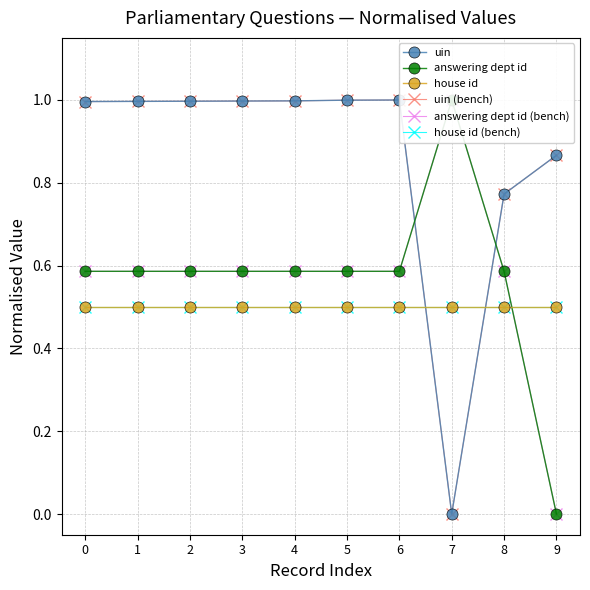

Is it true that uin (bench) equals 1.0 at 0?

True